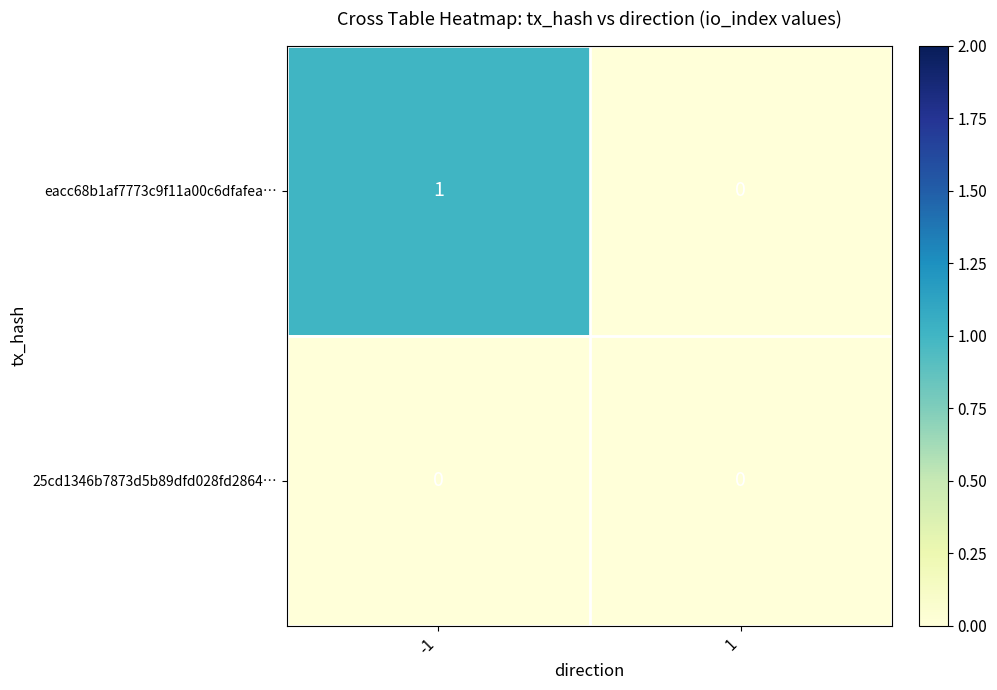

The value of 25cd1346b7873d5b89dfd028fd2864… at -1 is 0. True or false?

True